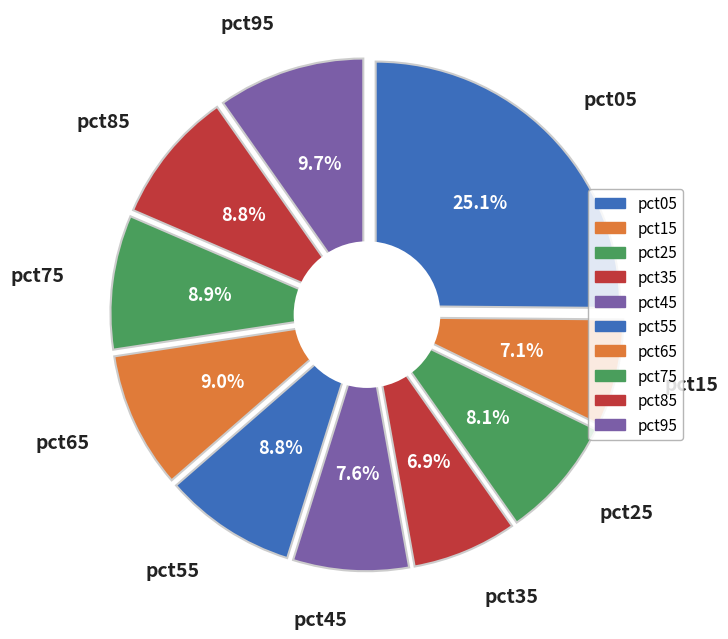

The pct15 slice represents 7% of the pie. True or false?

True